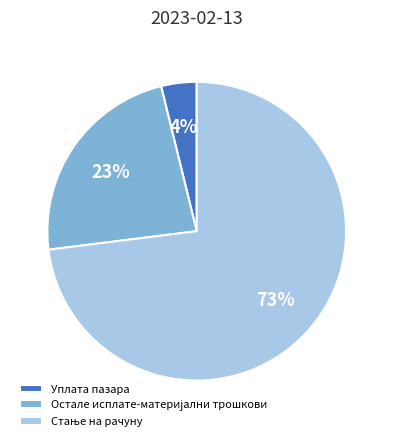

What is the smallest slice in the pie chart?

Уплата пазара